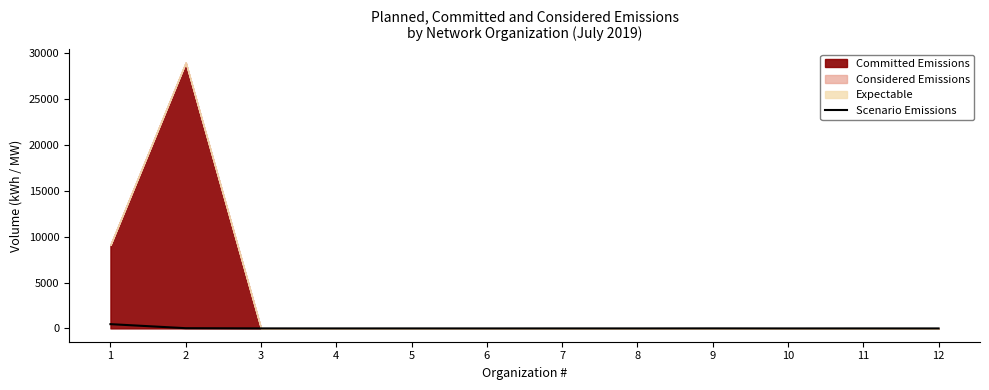

At which label is the value closest to 233?

2